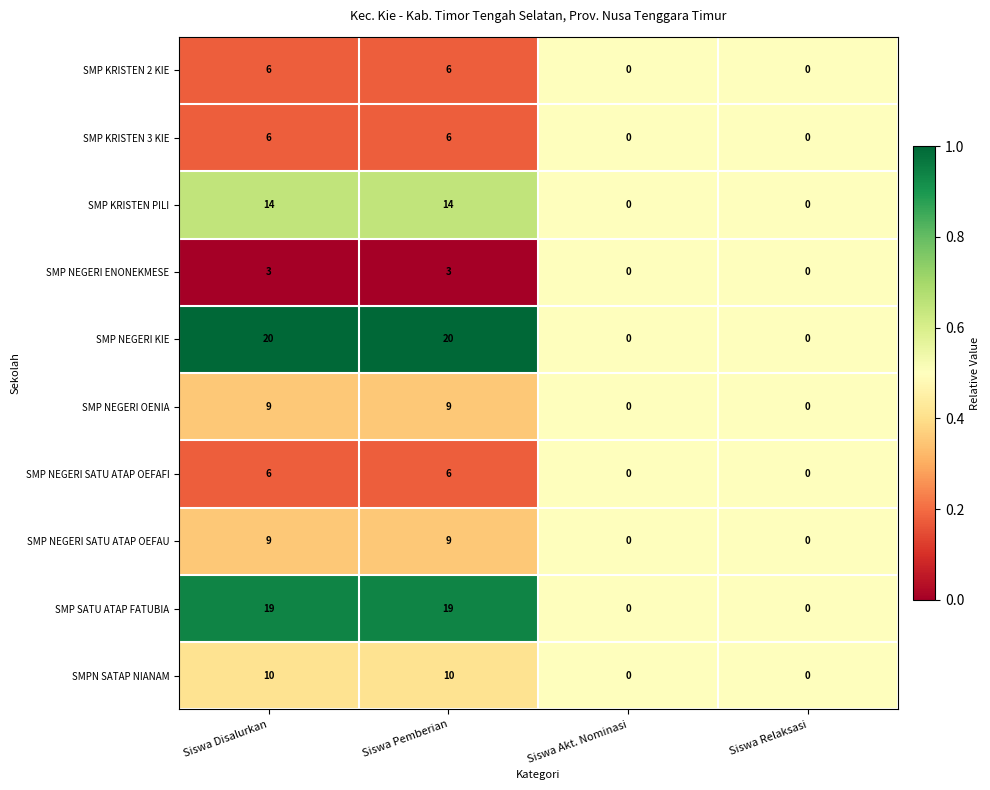

What is the maximum value for SMP KRISTEN 3 KIE?

6